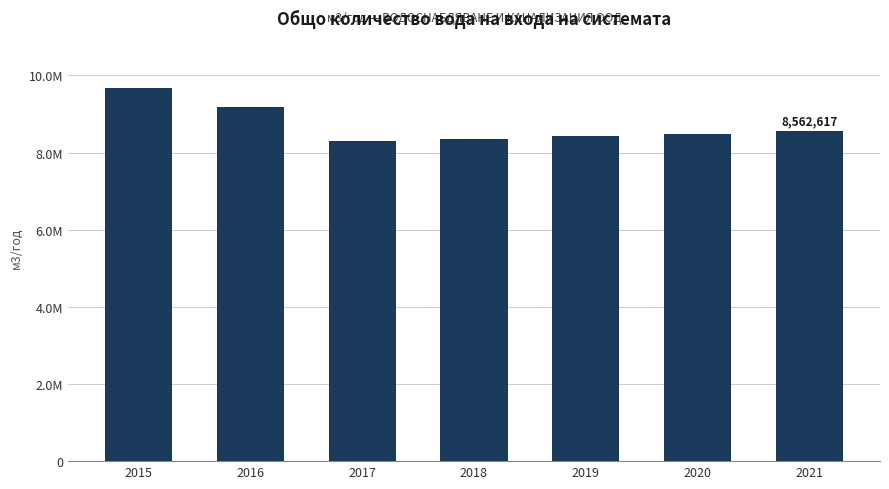

The chart shows a value of 12946111 at 2020. True or false?

False